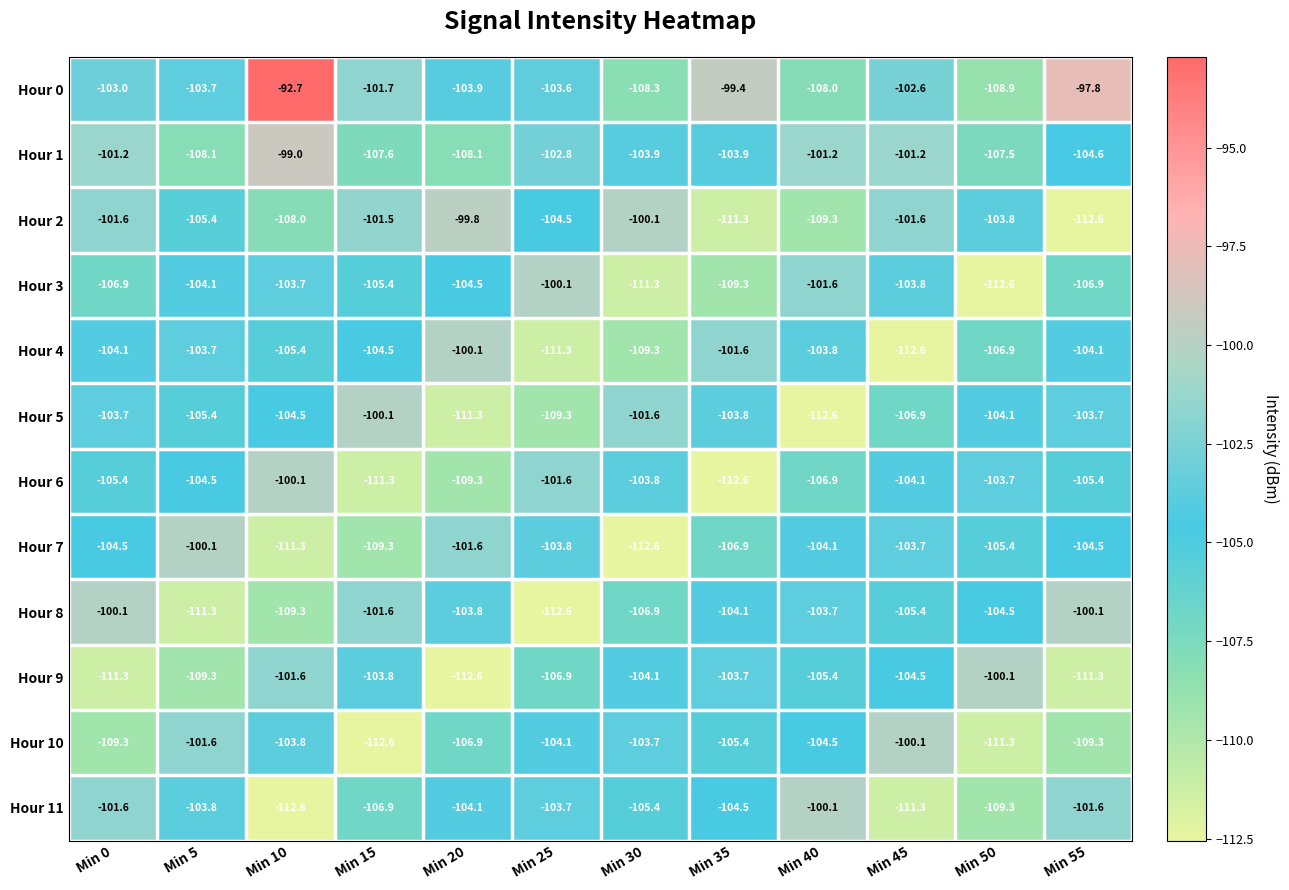

Which series has the largest total across all categories?

Hour 0